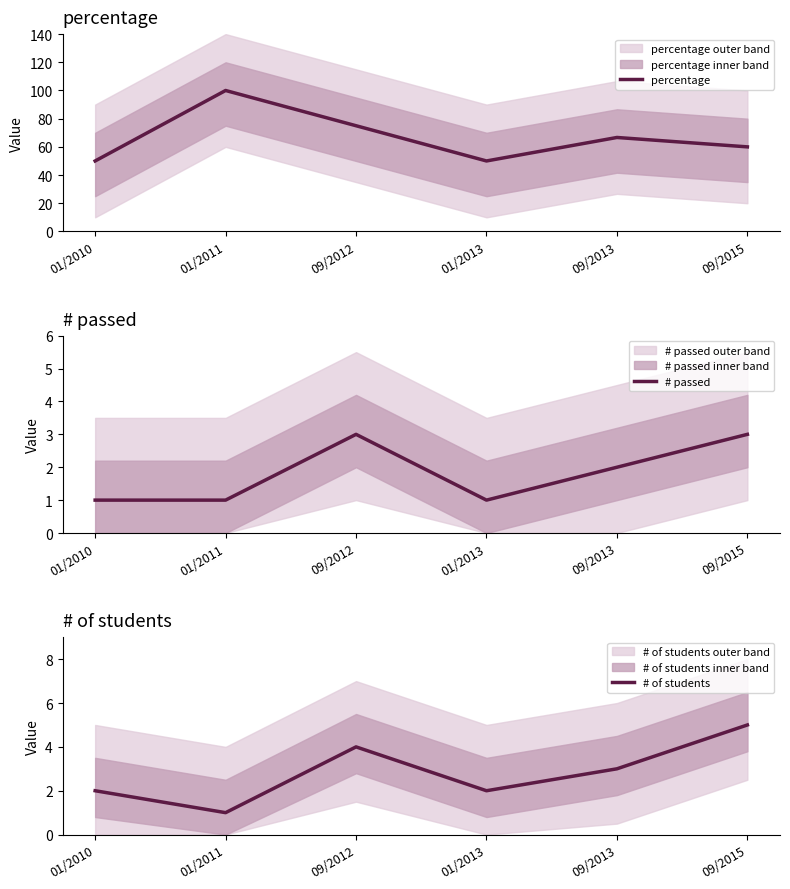

What is the difference between the percentage values at 01/2013 and 09/2013?

16.7